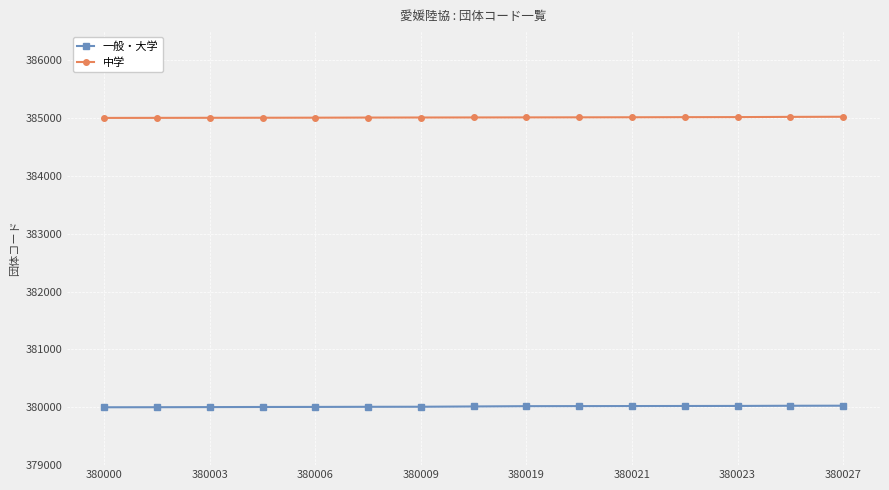

How many categories are shown in the chart?

15